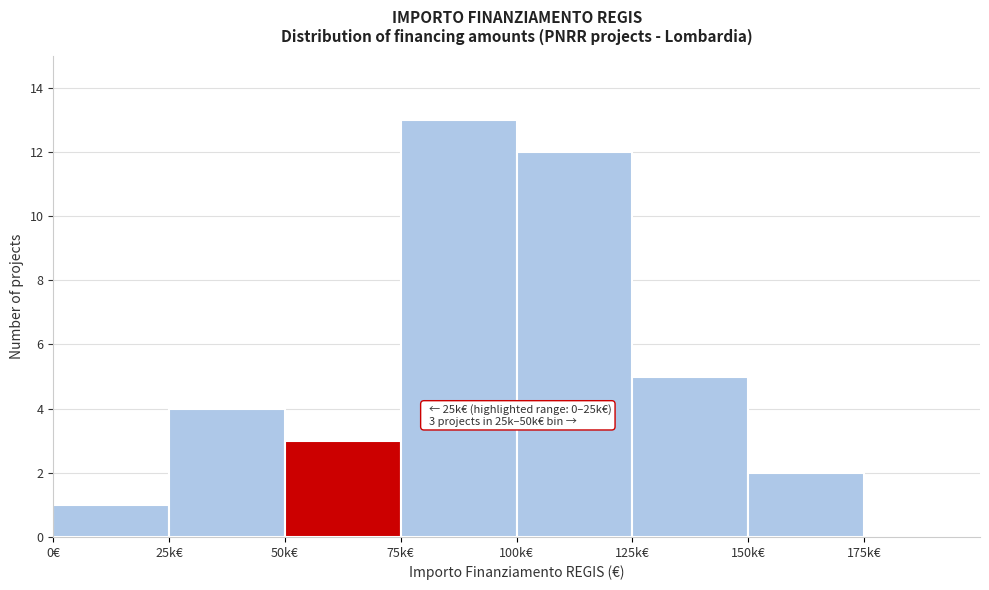

Reading right to left, list all the values displayed in this chart.

175k€=0	150k€=2	125k€=5	100k€=12	75k€=13	50k€=3	25k€=4	0€=1